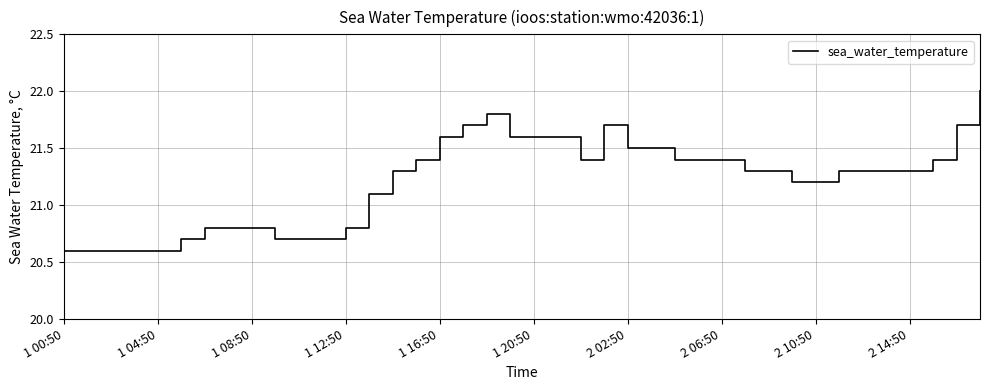

How many lines are shown in the chart?

1